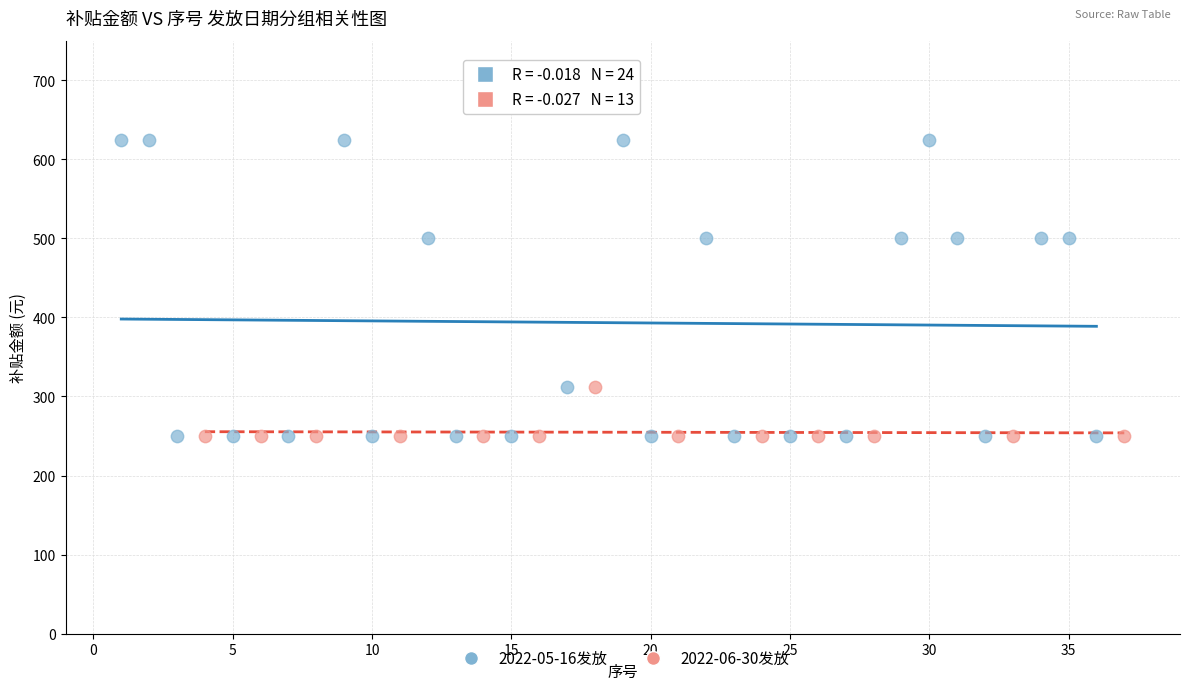

Which series has the largest Y range (max minus min)?

2022-05-16发放